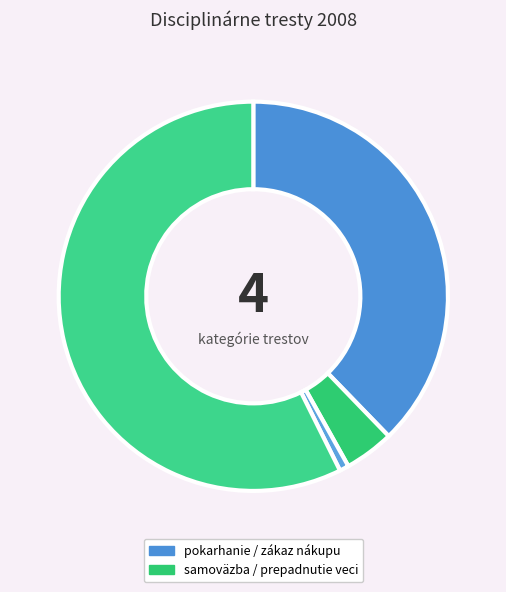

How many slices are in this pie chart?

4